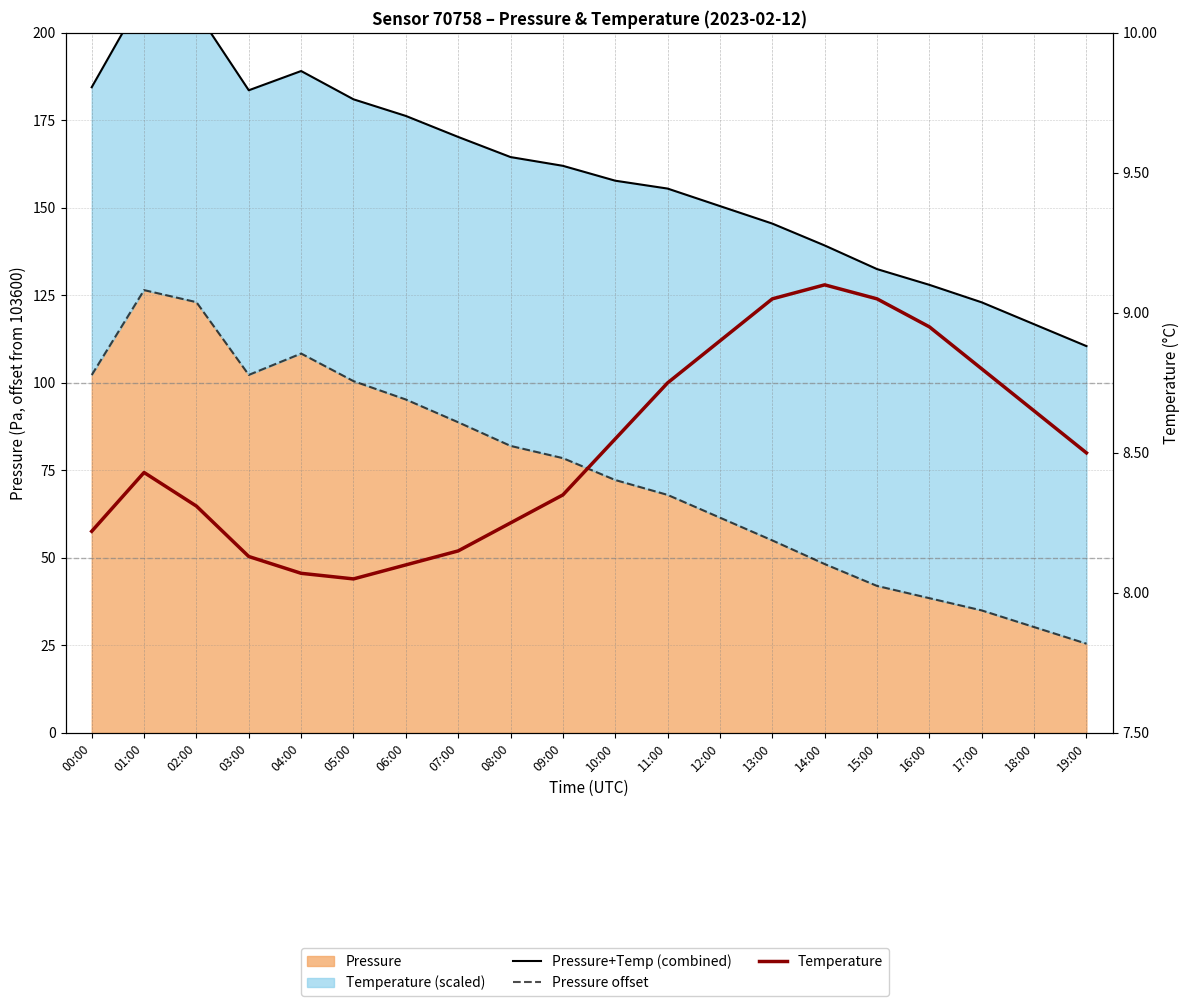

Is it true that Temperature equals 8.6 at 10:00?

True